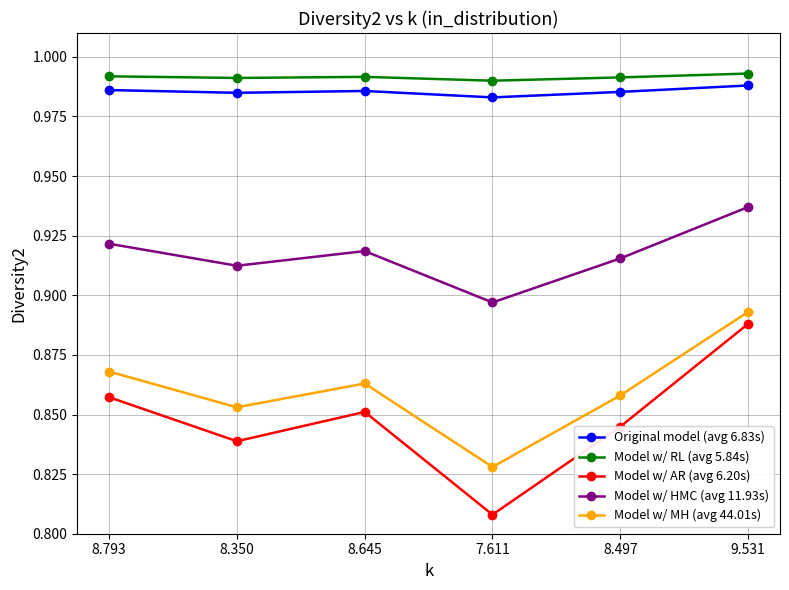

True or false: Model w/ MH (avg 44.01s) has more than 0 points higher than both neighbors.

True